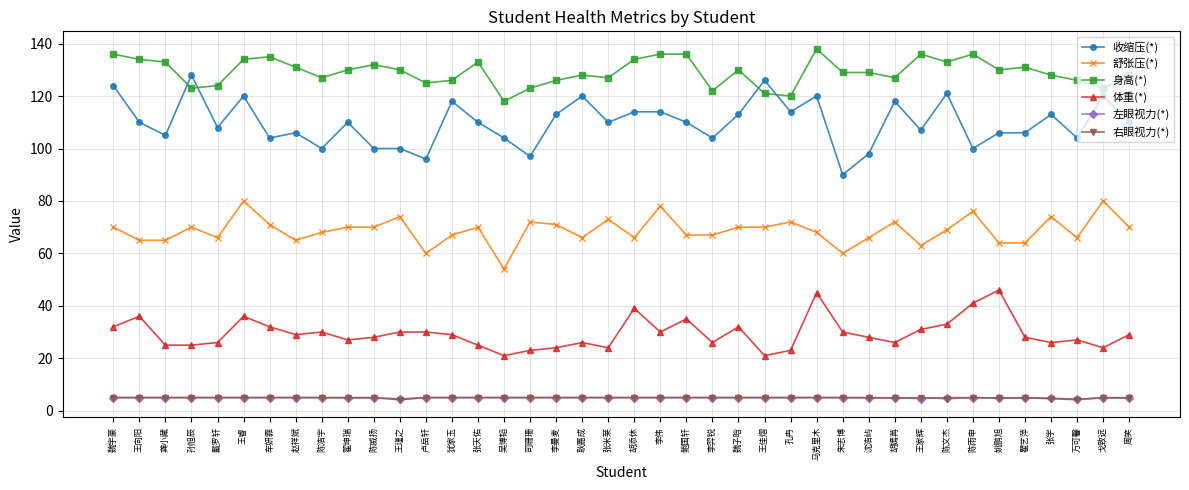

How many data points in 身高(*) are less than 130?

20